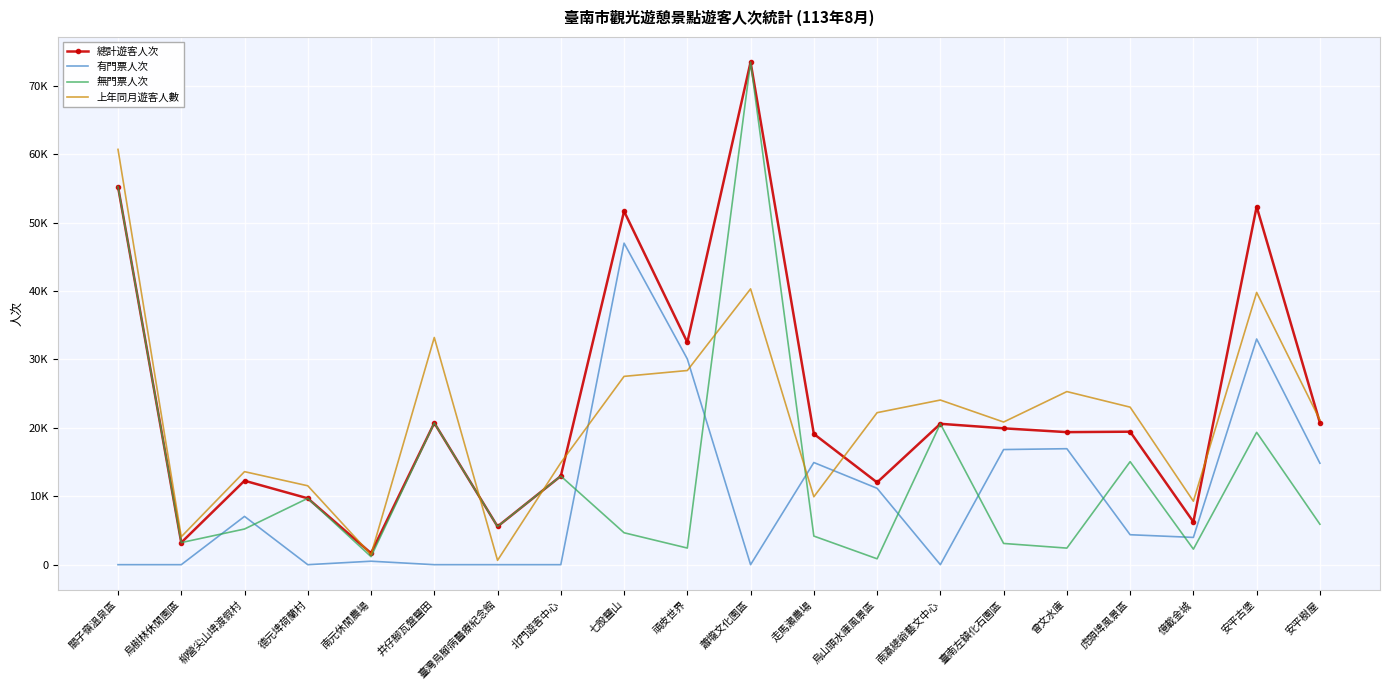

Rank the categories by 無門票人次 value from lowest to highest.

烏山頭水庫風景區, 南元休閒農場, 億載金城, 曾文水庫, 頑皮世界, 臺南左鎮化石園區, 烏樹林休閒園區, 走馬瀨農場, 七股鹽山, 柳營尖山埤渡假村, 臺灣烏腳病醫療紀念館, 安平樹屋, 德元埤荷蘭村, 北門遊客中心, 虎頭埤風景區, 安平古堡, 南瀛總爺藝文中心, 井仔腳瓦盤鹽田, 關子嶺溫泉區, 蕭壠文化園區